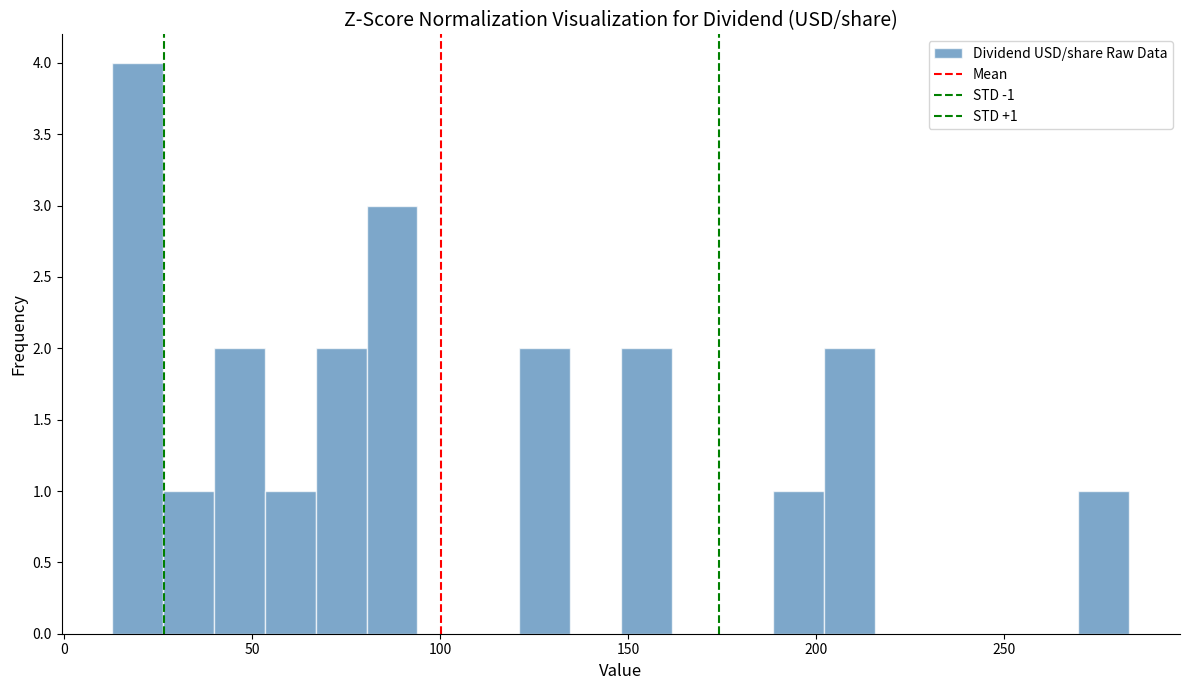

Read against the x-axis, roughly where is the centre of the tallest bar?

20